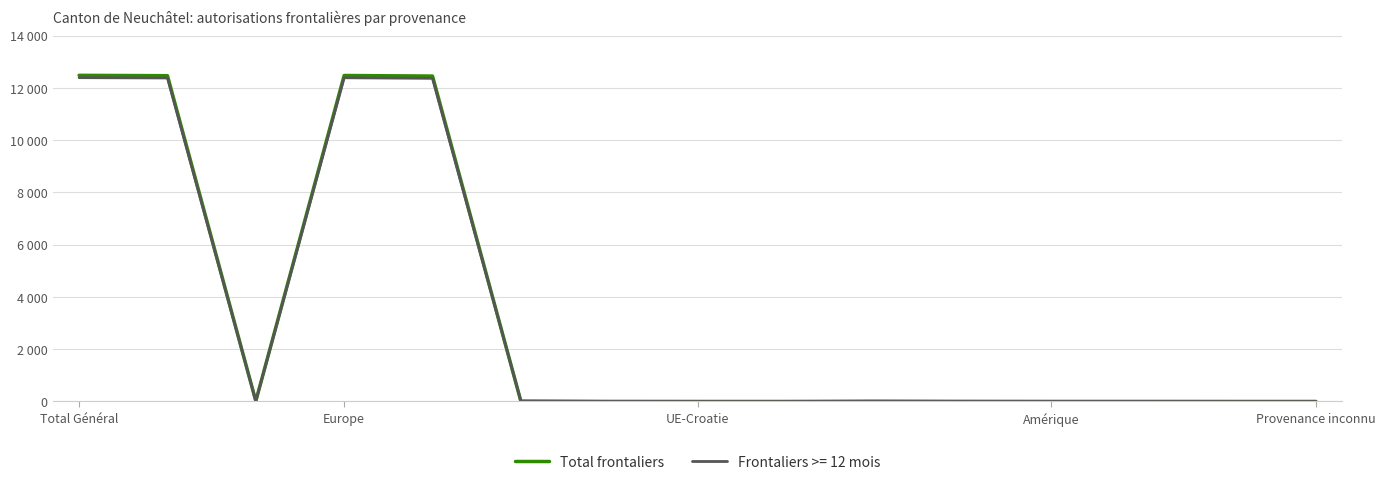

Is this an area chart (filled region under the line)?

No